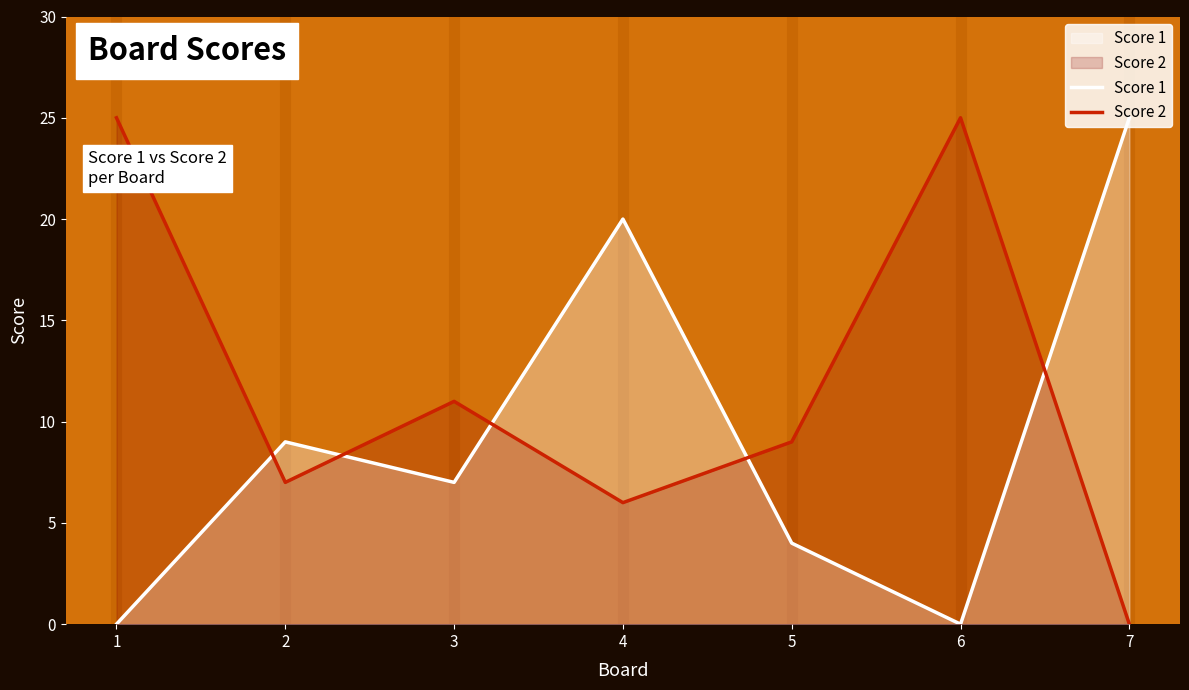

At 1, list the series in order from smallest to largest.

Score 1, Score 2